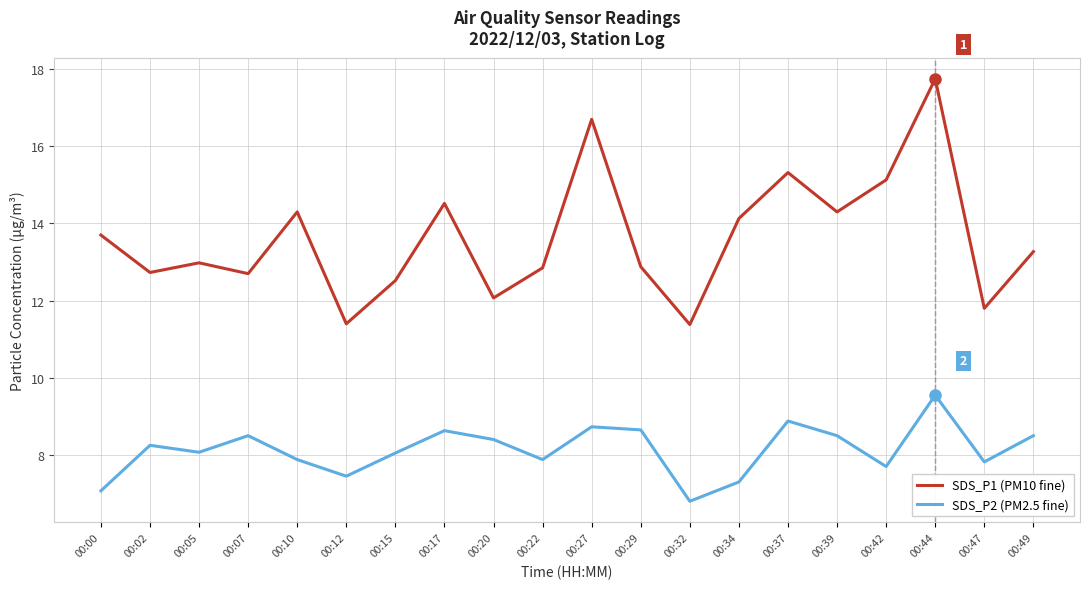

What is the greatest value displayed?

17.8